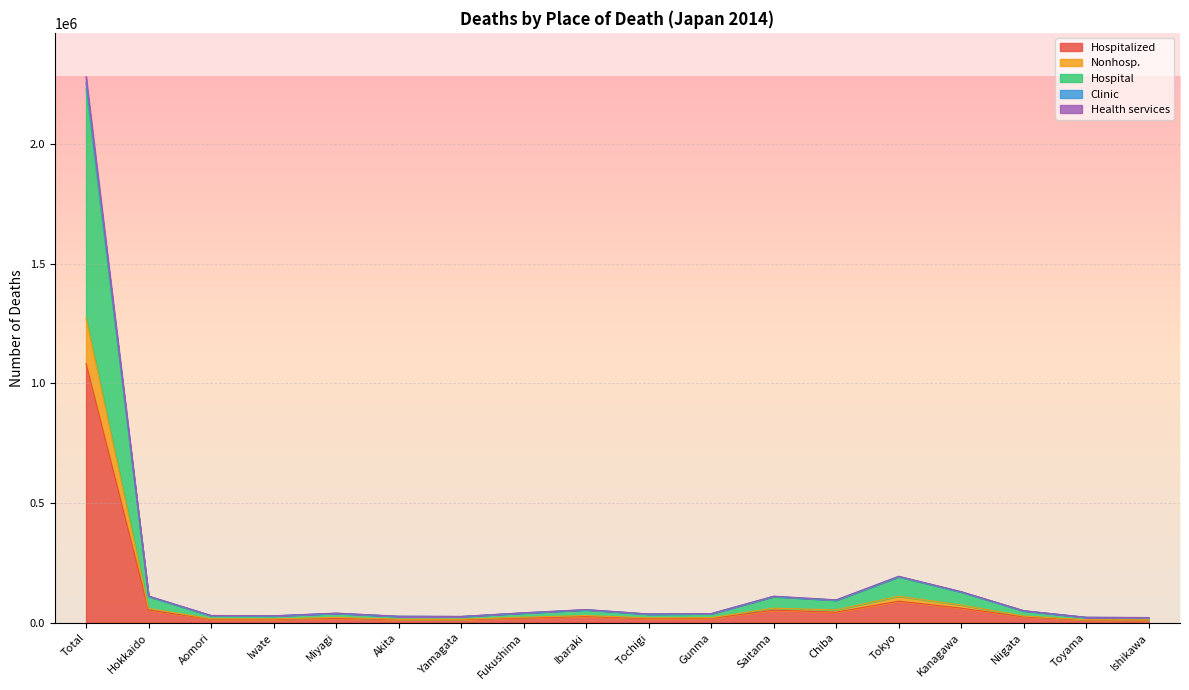

At how many categories does at least one series exceed 2229515?

1